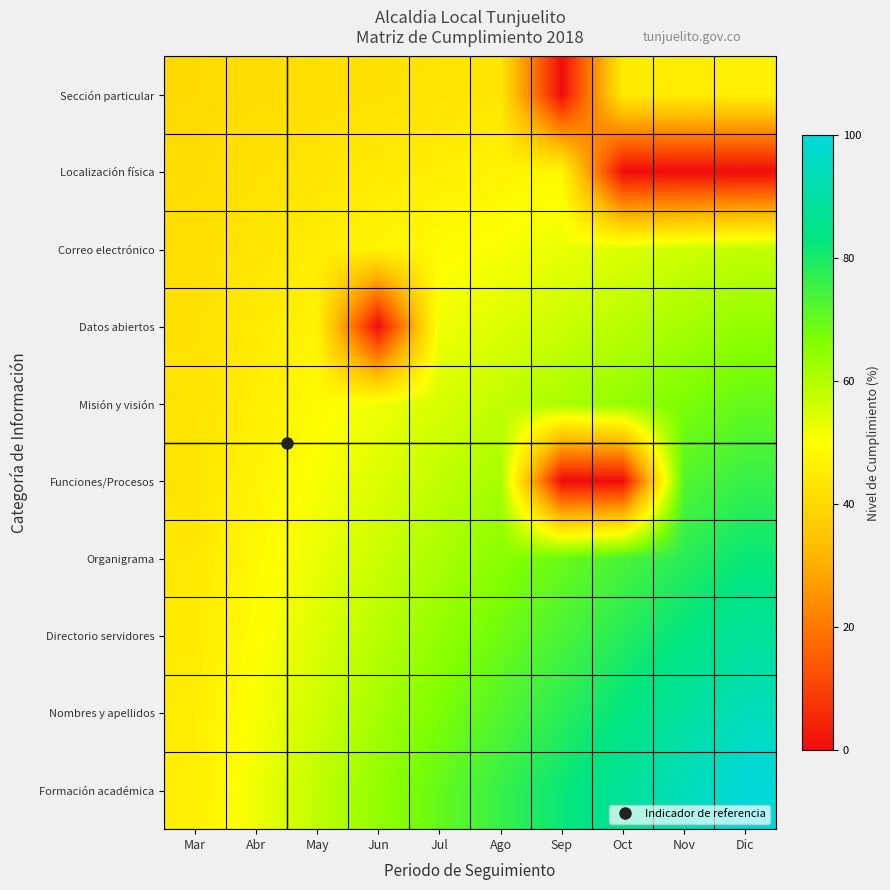

Which label corresponds to the largest value in the chart?

Dic